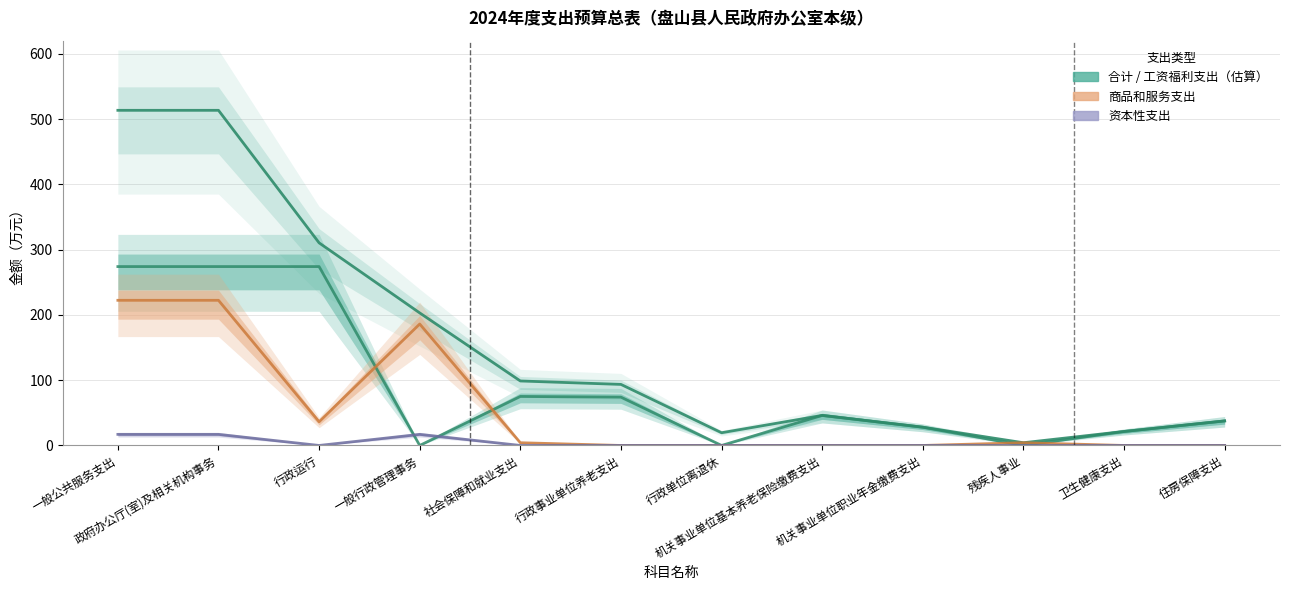

Which series has the widest spread of values?

合计